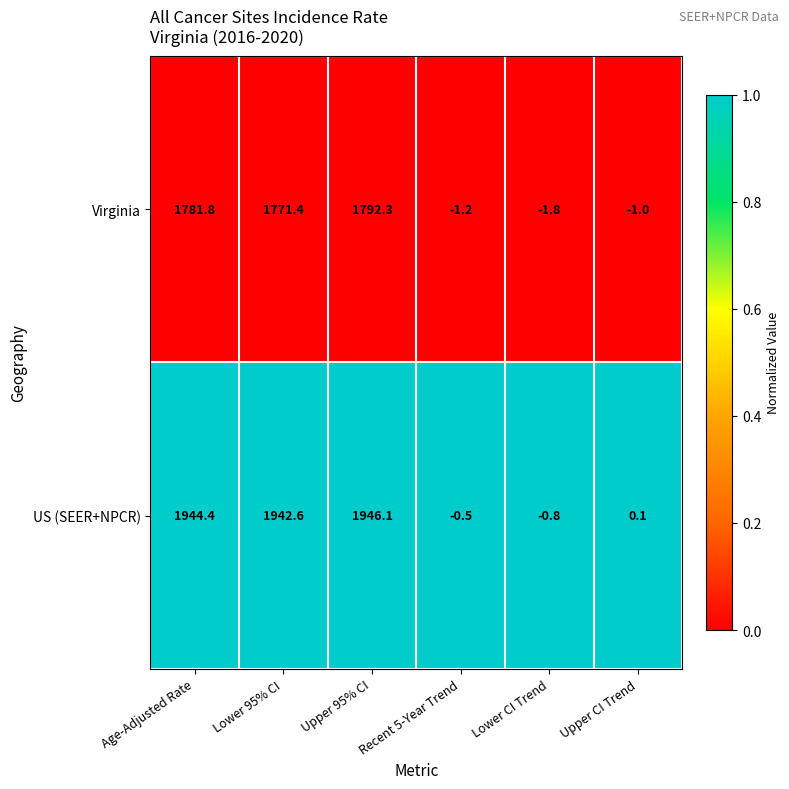

What is the difference between the second highest and minimum values in the US (SEER+NPCR) series?

1945.2